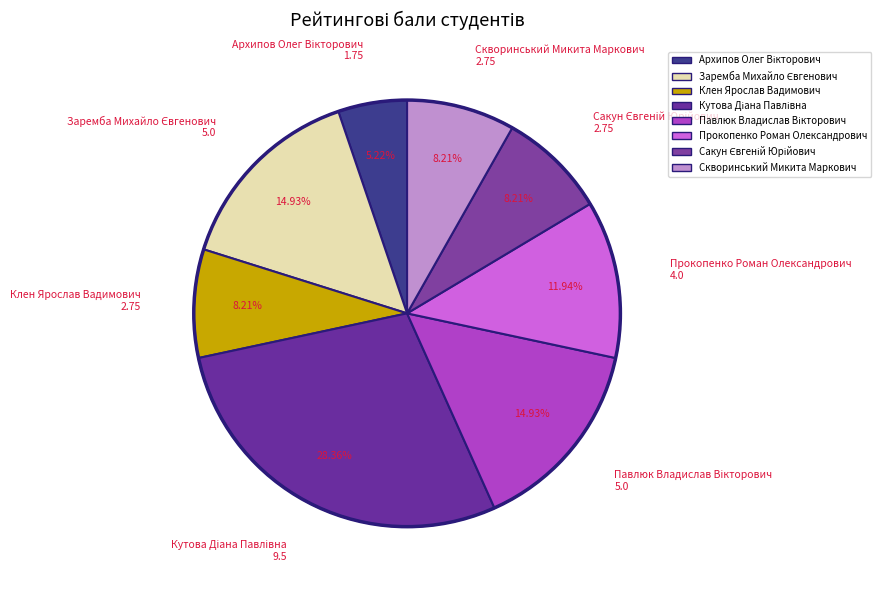

Approximately how many times larger is the value at Скворинський Микита Маркович compared to Прокопенко Роман Олександрович?

0.7